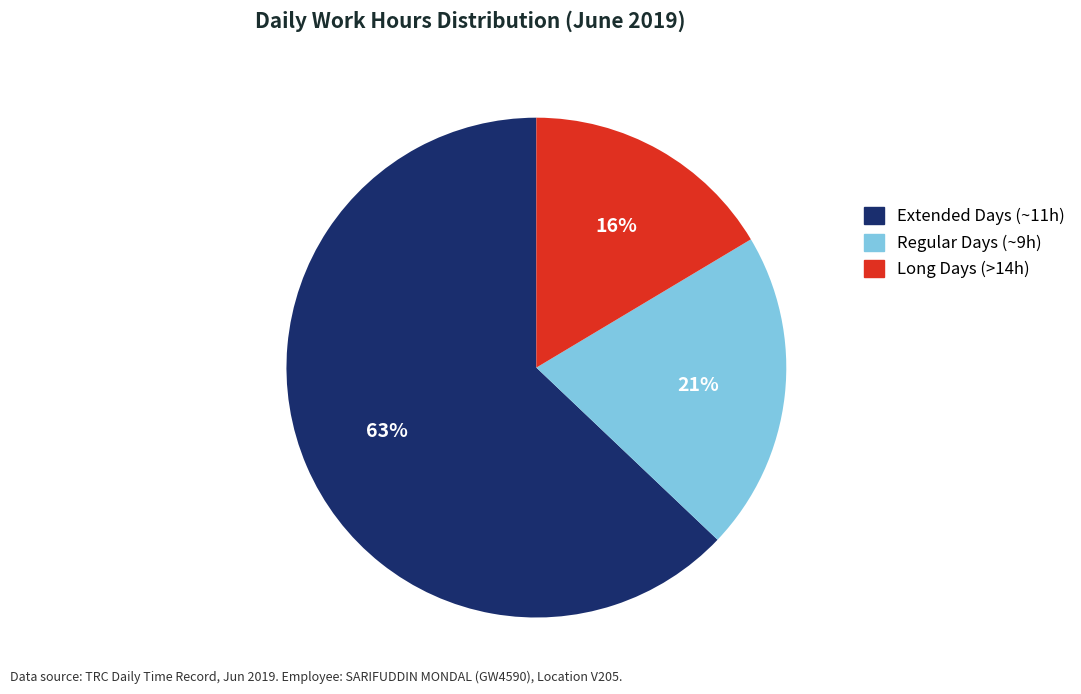

Is there any slice that represents more than half of the pie?

Yes